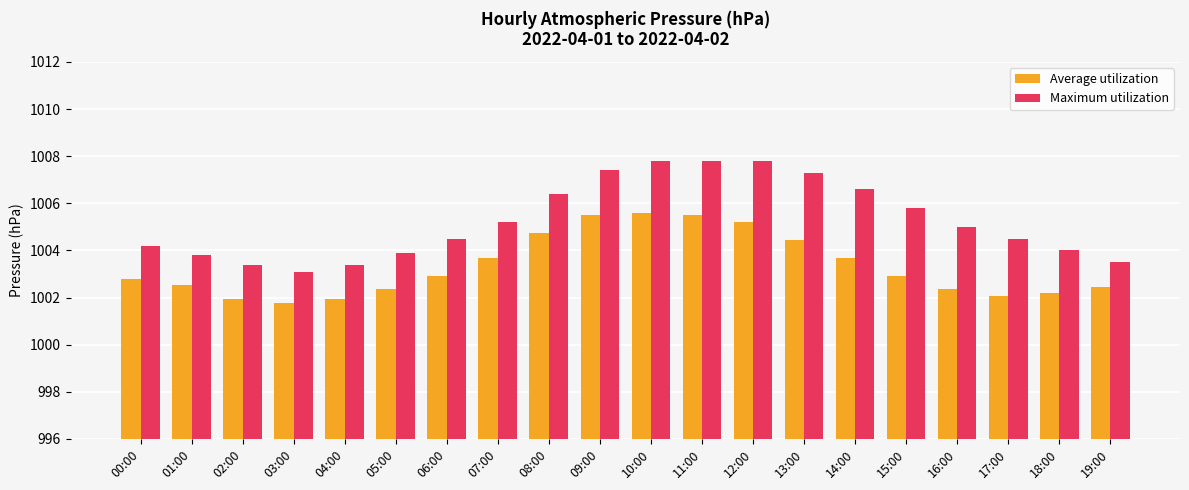

The Maximum utilization series shows 1004.2 at 00:00. True or false?

True